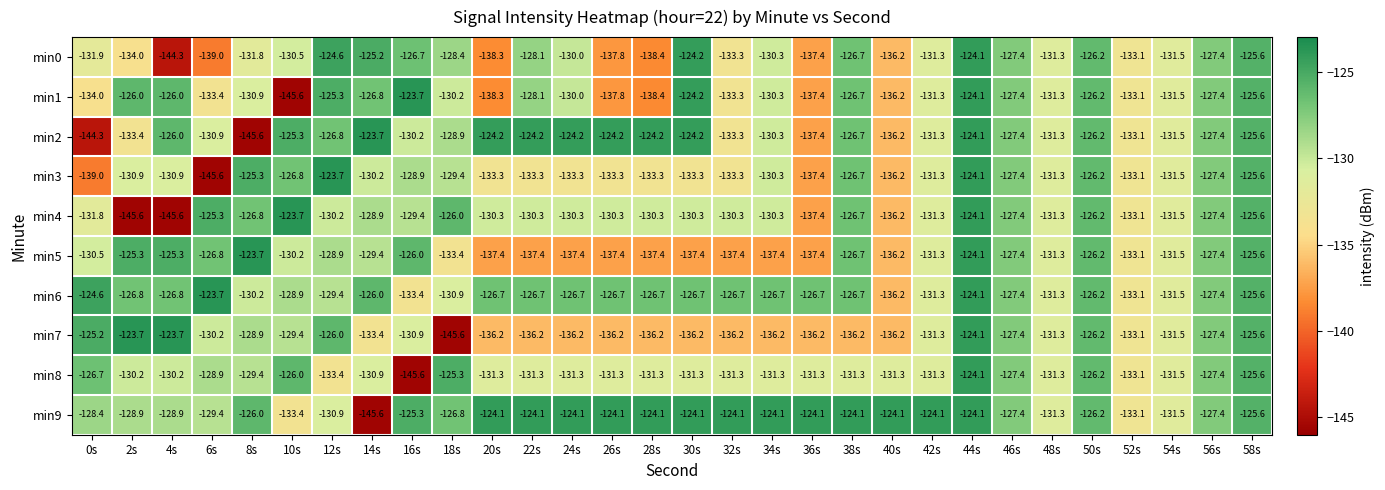

What is the sum of all min9 values?

-3819.4